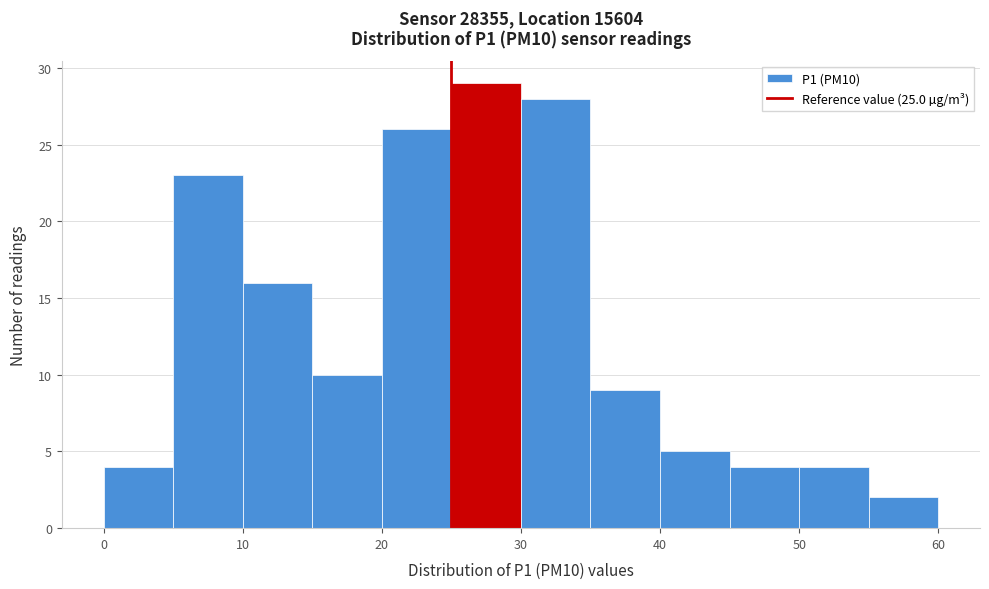

Reading left to right, list every bar in this chart as the range it spans on the x-axis followed by its height. The values are not printed on the chart, so give them approximately, as read against the axis.

0 to 5: 4
5 to 10: 23
10 to 15: 16
15 to 20: 10
20 to 25: 26
25 to 30: 29
30 to 35: 28
35 to 40: 9
40 to 45: 5
45 to 50: 4
50 to 55: 4
55 to 60: 2